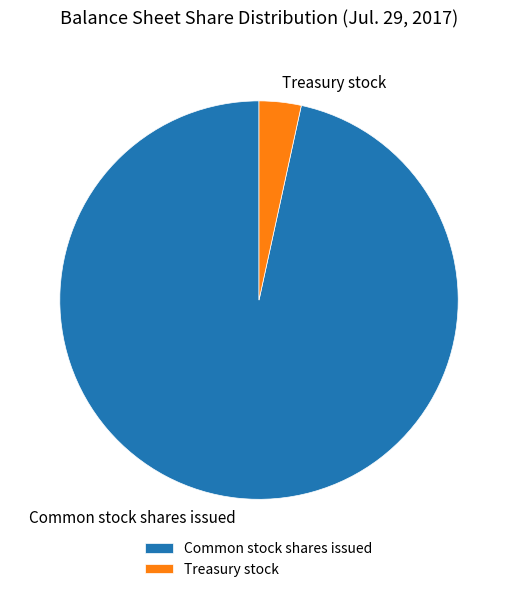

Is it true that Treasury stock is 16% of the pie?

False